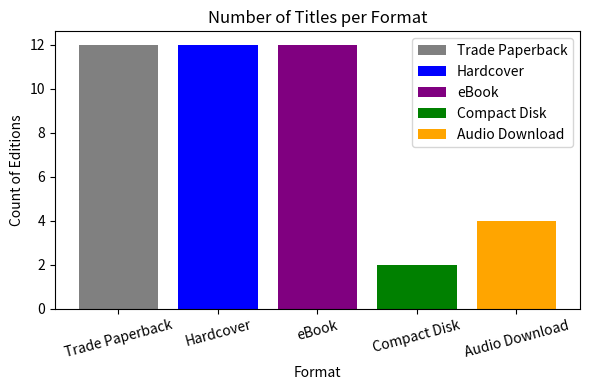

What is the approximate value of Hardcover at eBook?

12